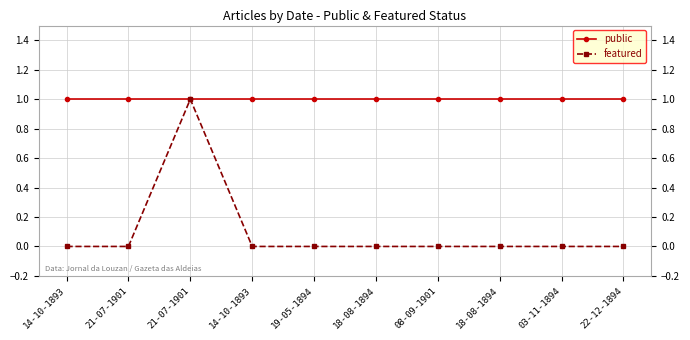

How many lines are shown in the chart?

2